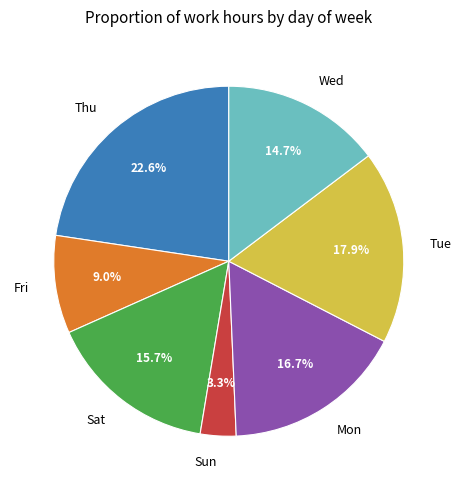

What is the smallest slice in the pie chart?

Sun